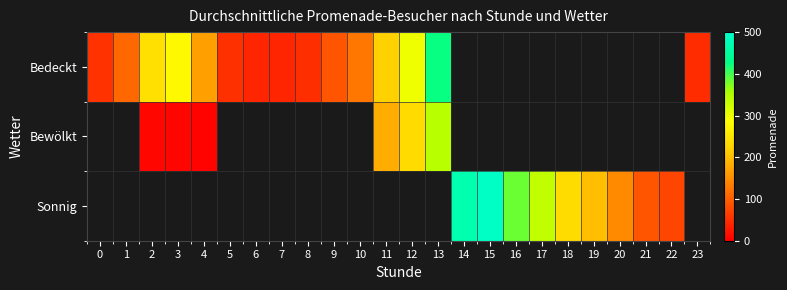

How many values in the Bedeckt series are below 279?

12